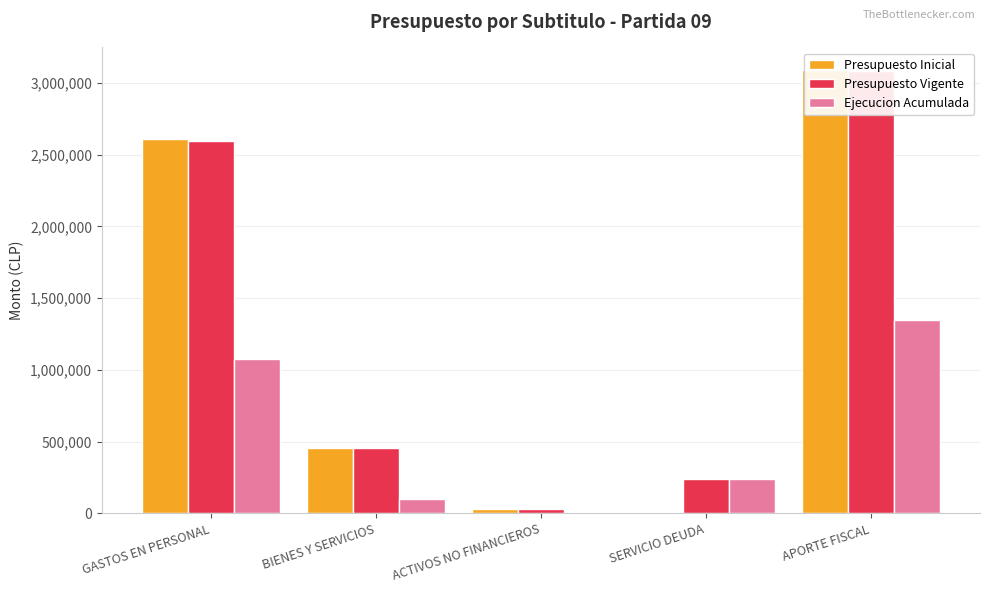

How many values in the Ejecucion Acumulada series are below 238005?

2